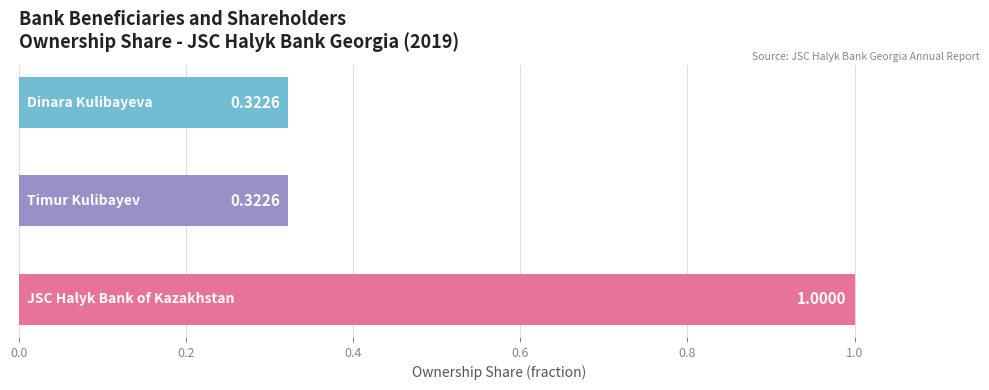

What is the average value?

0.5